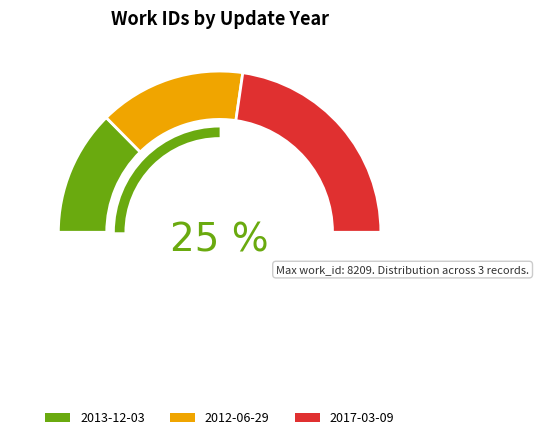

To the nearest percent, what is the difference between the largest and smallest slice percentages?

20%